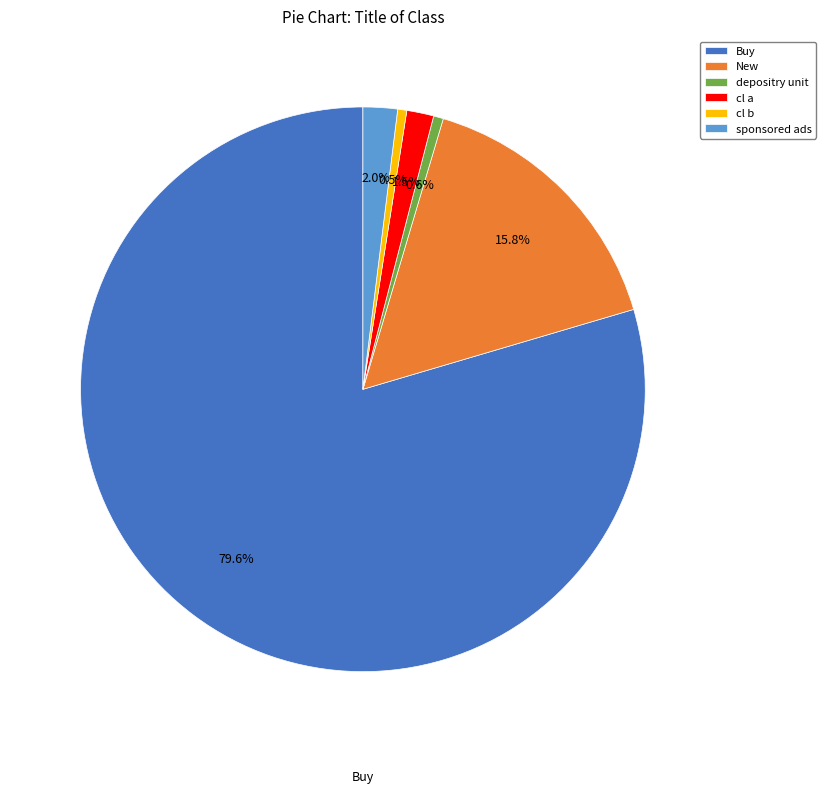

Which category has the biggest portion of the pie?

Buy